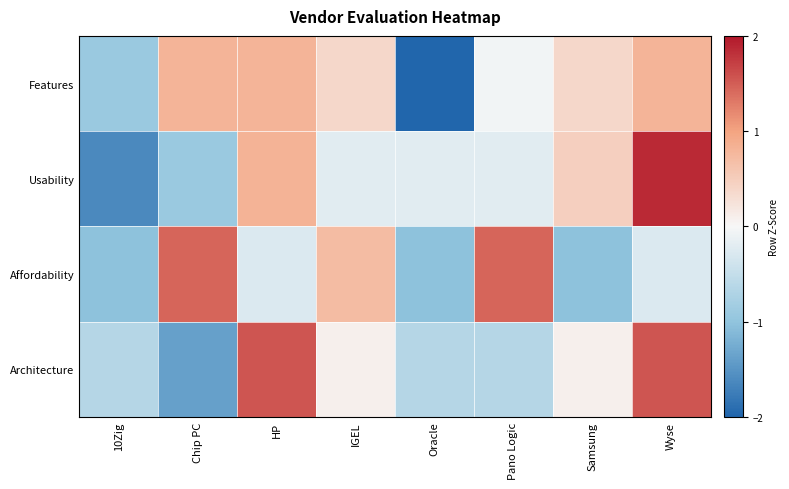

At how many categories does at least one series exceed 0?

6